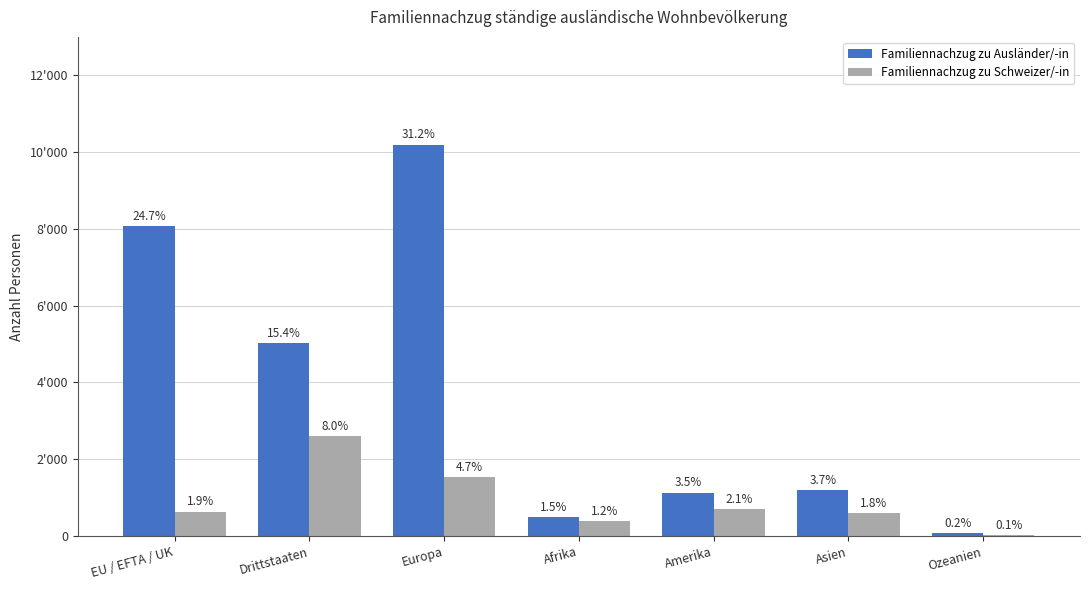

Reading right to left, extract all data points from this chart.

Familiennachzug zu Ausländer/-in: Ozeanien=81	Asien=1208	Amerika=1133	Afrika=489	Europa=10197	Drittstaaten=5027	EU / EFTA / UK=8083
Familiennachzug zu Schweizer/-in: Ozeanien=33	Asien=596	Amerika=691	Afrika=399	Europa=1529	Drittstaaten=2615	EU / EFTA / UK=638